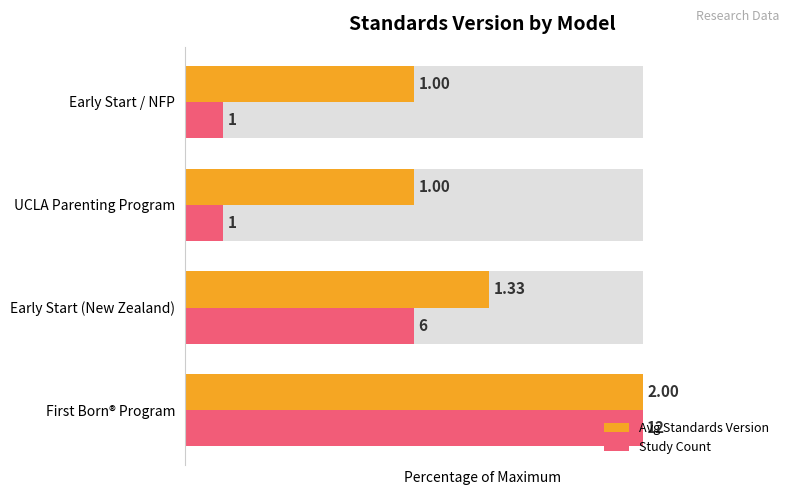

What are all the series names shown in the legend?

Avg Standards Version, Study Count